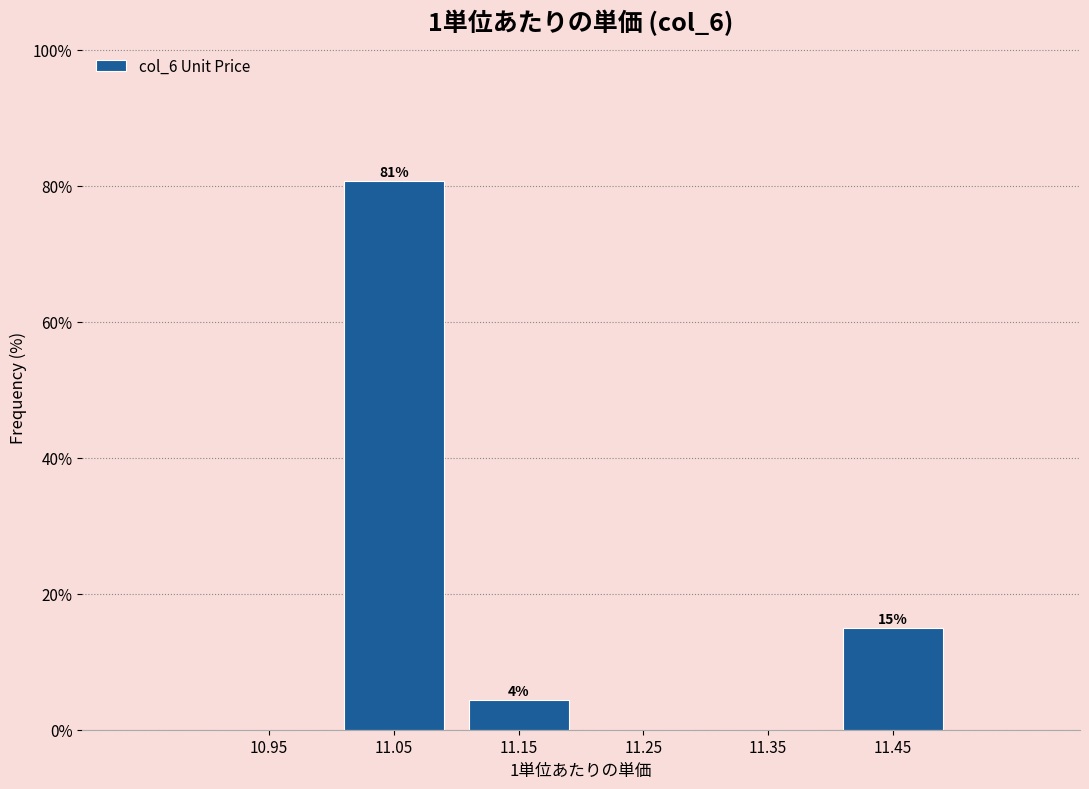

Over which range of the x-axis is the bar tallest?

11.0 to 11.1